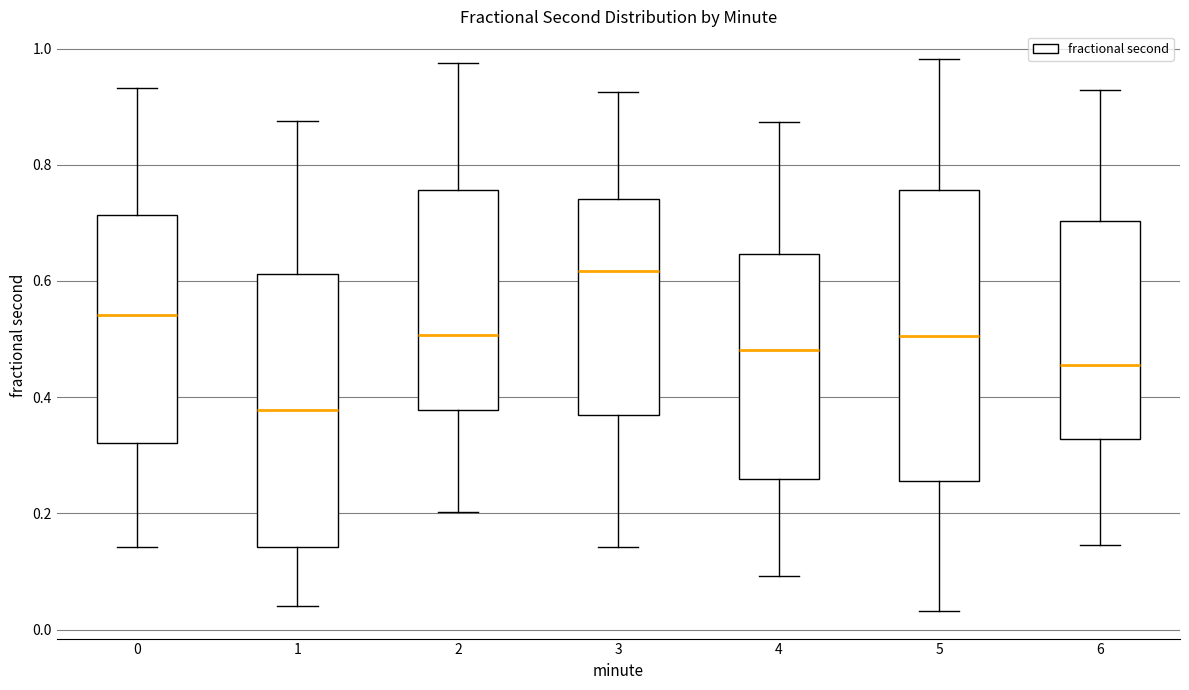

Reading left to right, read every box against the y-axis: the position of its median line, the range the box covers, and the ends of its whiskers. The values are not printed on the chart, so give them approximately, as read against the axis.

0: median 0.54, box 0.32 to 0.72, whiskers 0.14 to 0.94
1: median 0.38, box 0.14 to 0.62, whiskers 0.04 to 0.88
2: median 0.50, box 0.38 to 0.76, whiskers 0.20 to 0.98
3: median 0.62, box 0.36 to 0.74, whiskers 0.14 to 0.92
4: median 0.48, box 0.26 to 0.64, whiskers 0.10 to 0.88
5: median 0.50, box 0.26 to 0.76, whiskers 0.04 to 0.98
6: median 0.46, box 0.32 to 0.70, whiskers 0.14 to 0.92